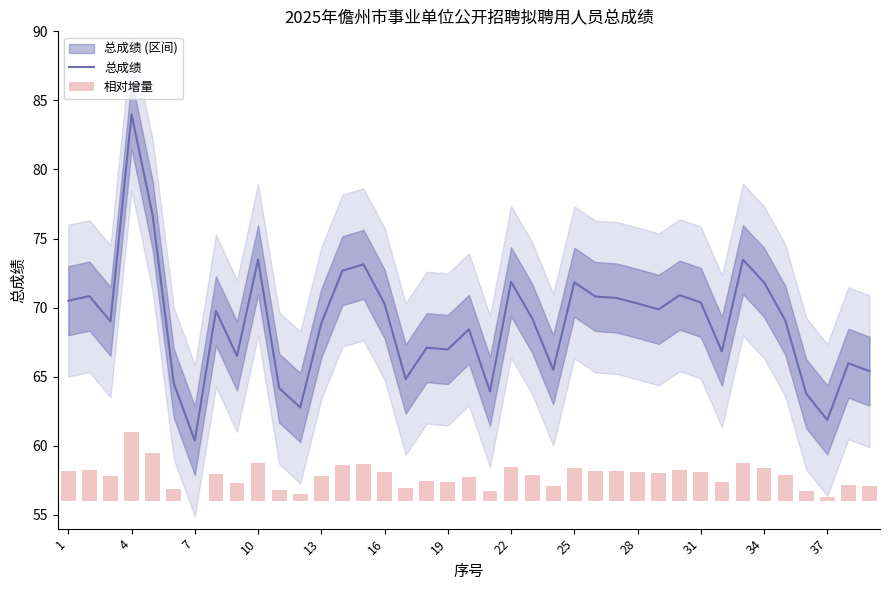

Which series has the largest range (max minus min)?

总成绩